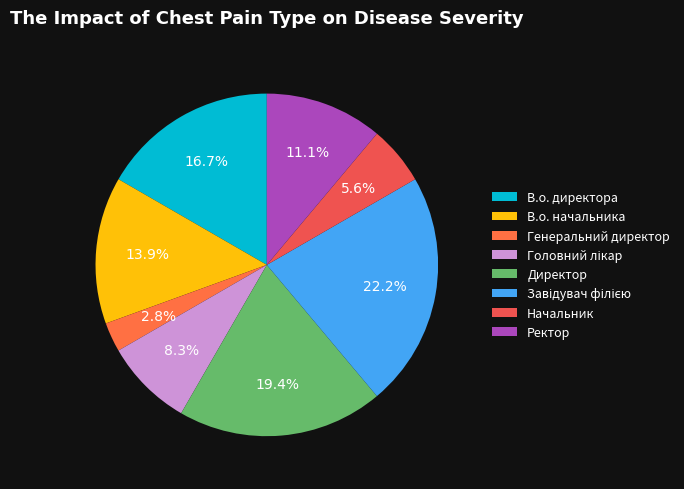

What percentage is the Директор slice, to the nearest percent?

19%